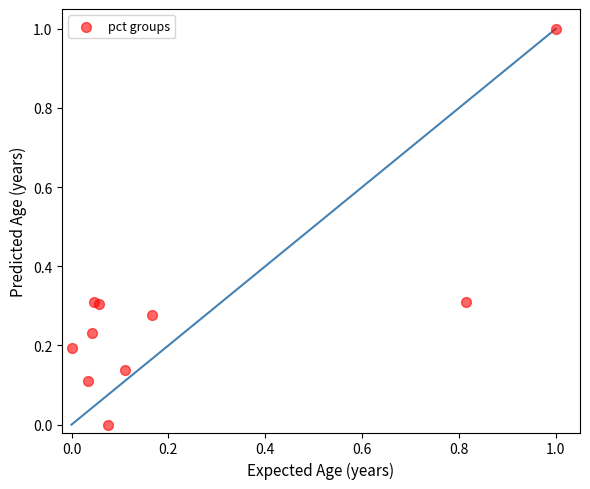

What is the range of X values (max minus min)?

1.0